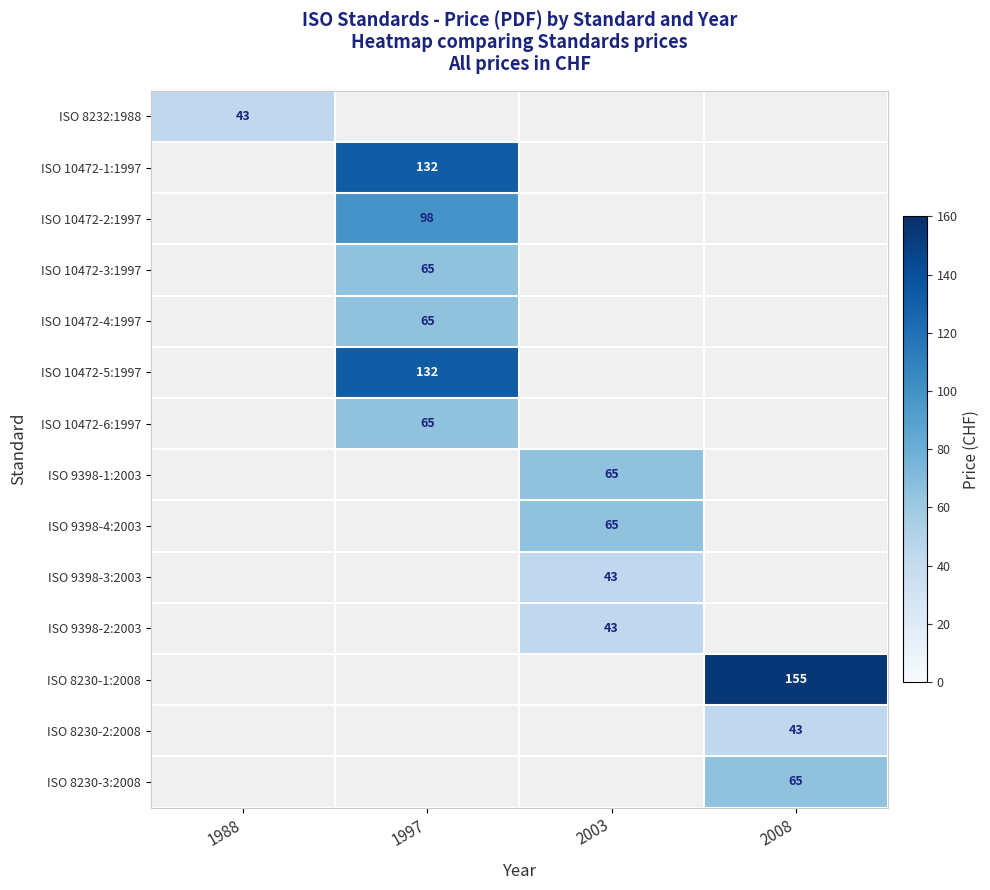

The value of ISO 8232:1988 at 1988 is 77. True or false?

False